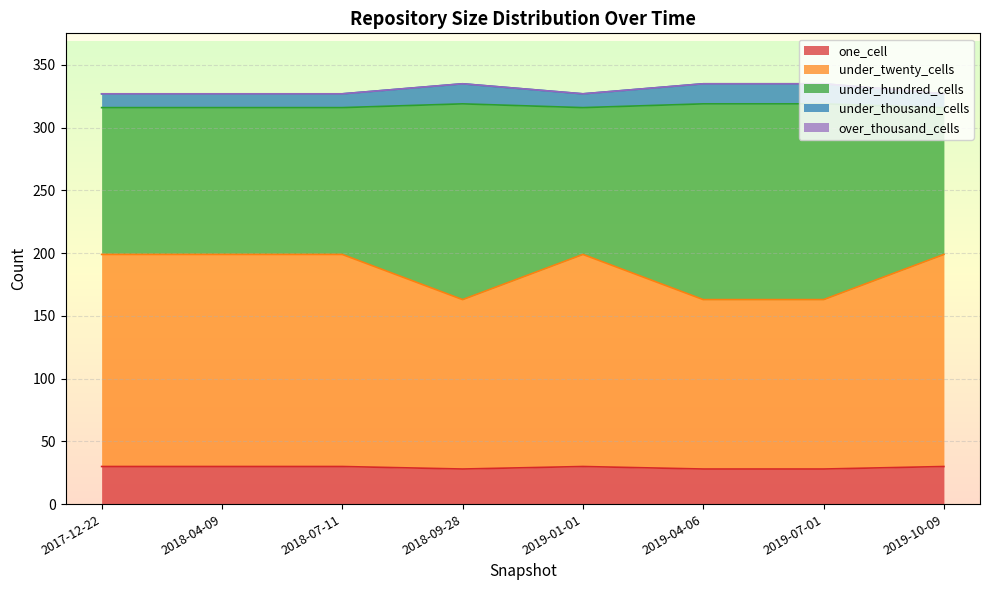

At which label is under_thousand_cells closest to 331?

2017-12-22